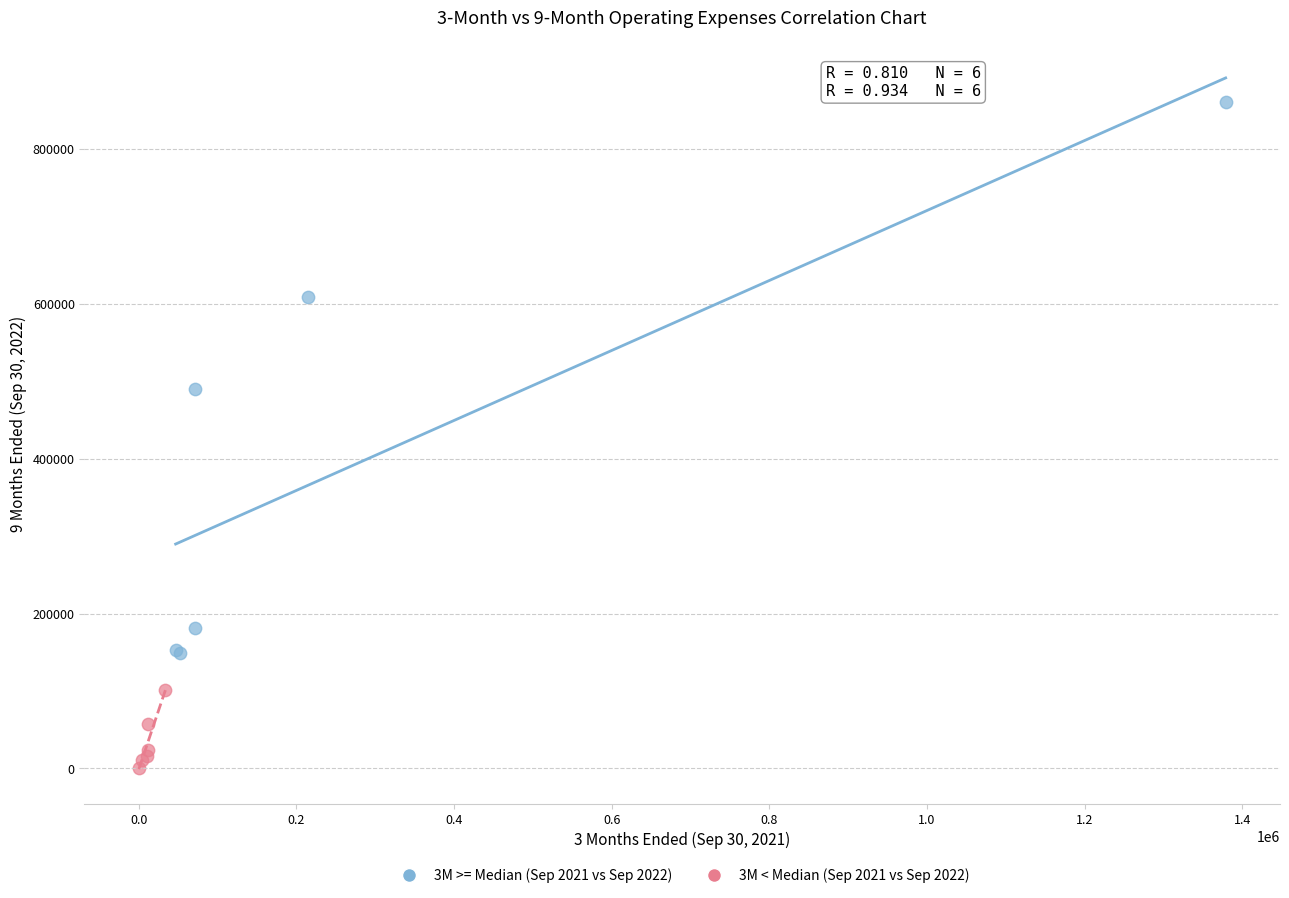

Which series contains the lowest Y value?

3M < Median (Sep 2021 vs Sep 2022)